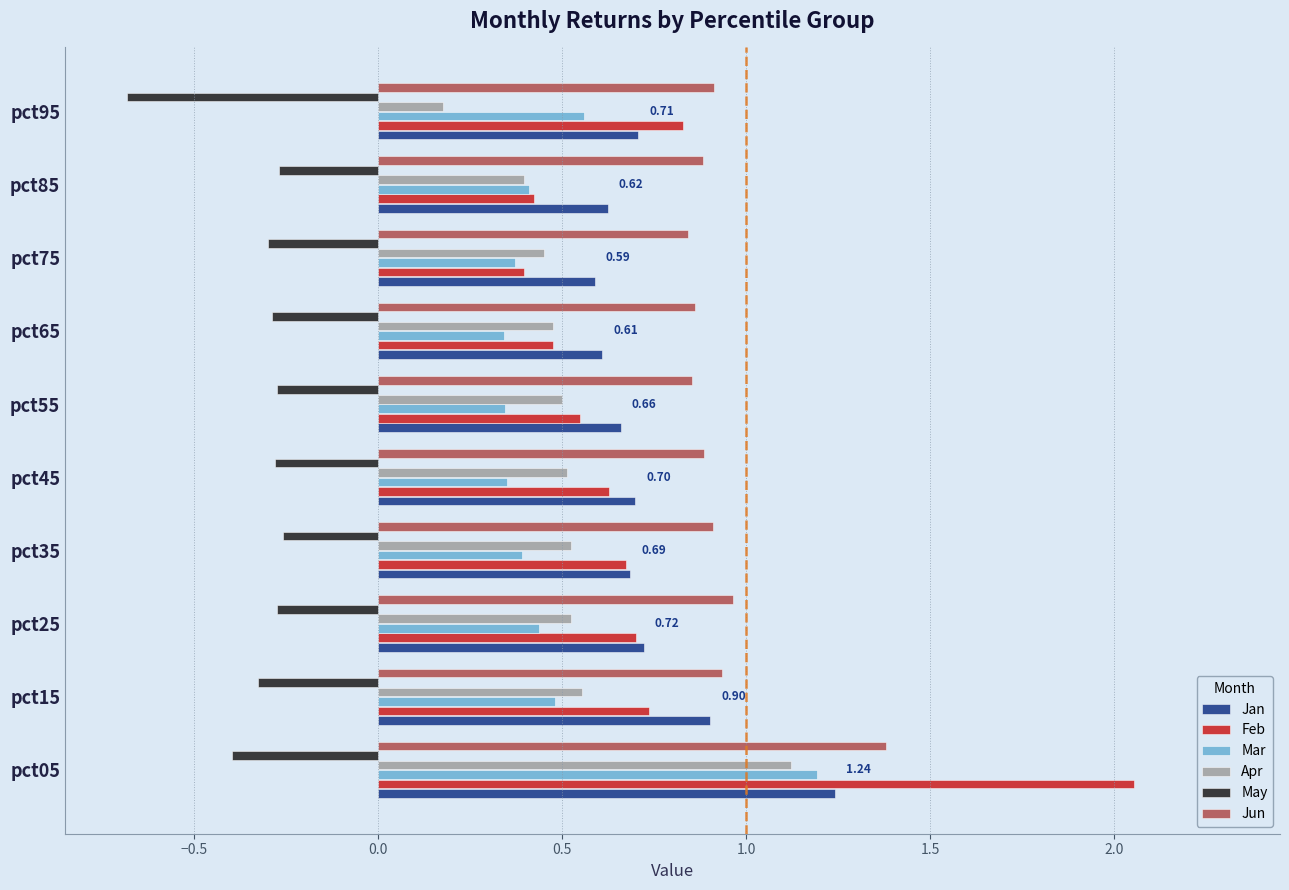

What is the difference between the maximum and minimum values in the Feb series?

1.7